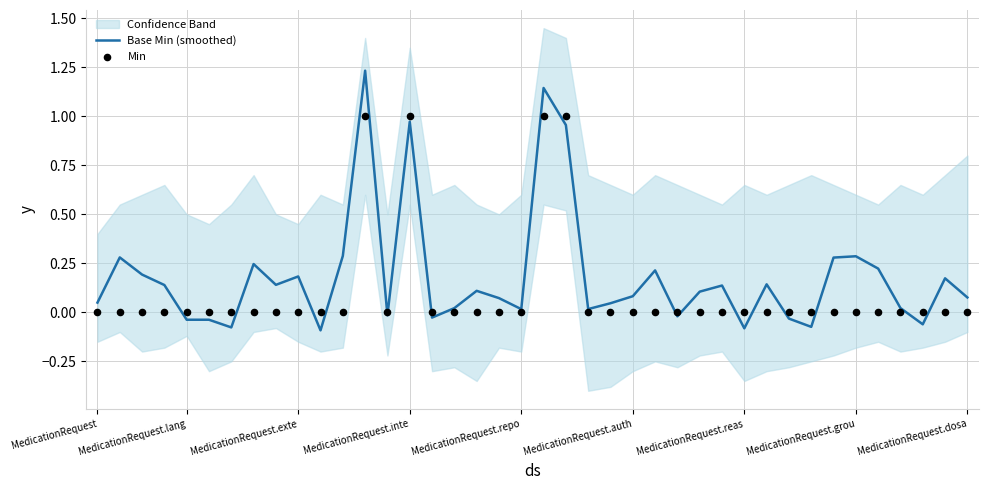

What is the total value across all series at MedicationRequest.grou?

0.3